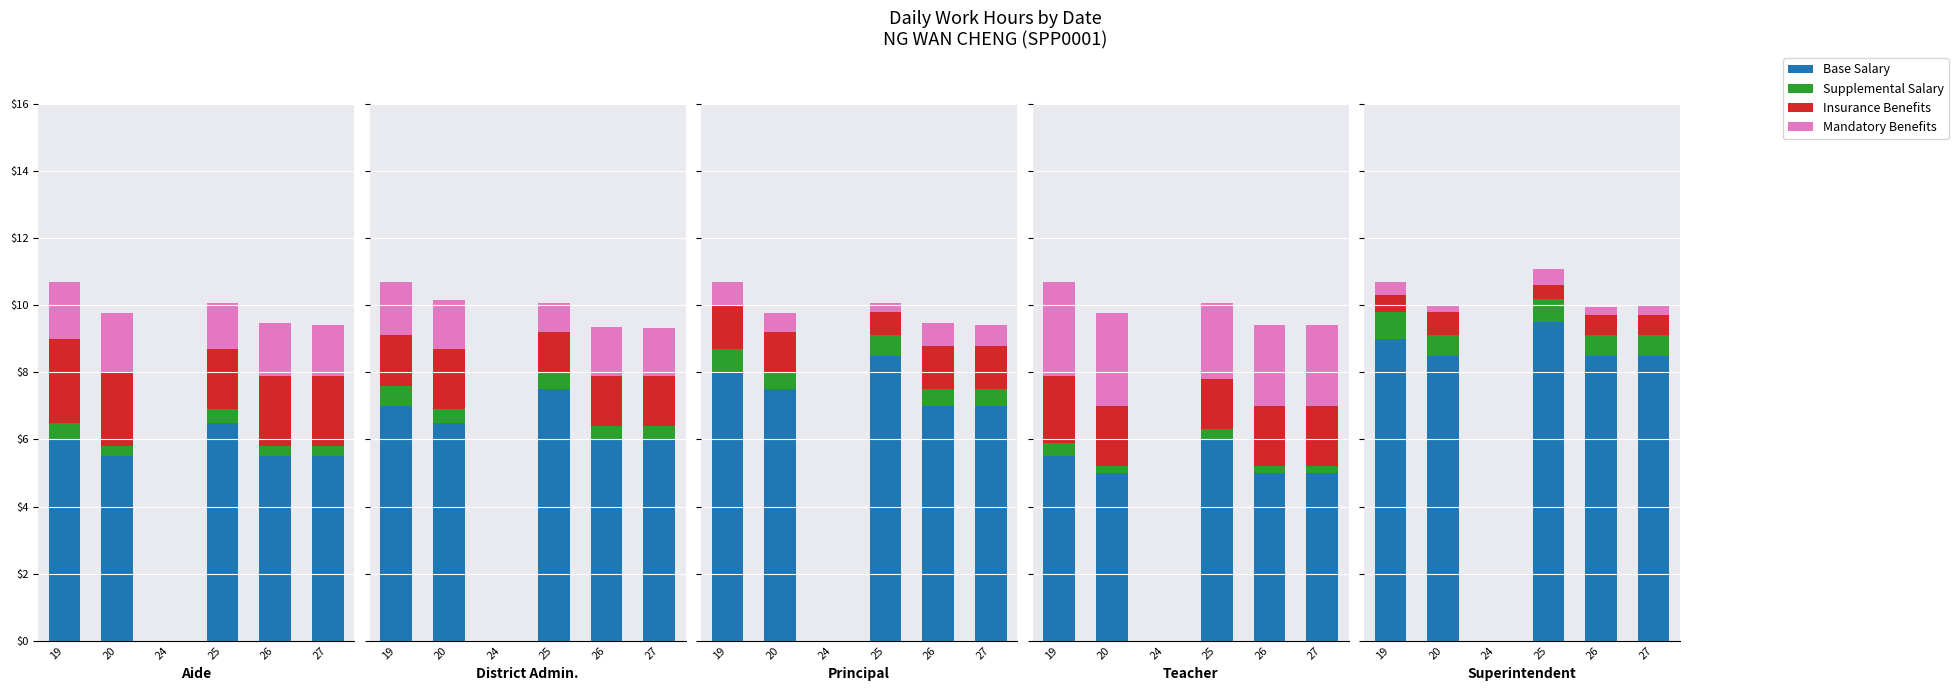

Does the chart contain stacked bars?

No